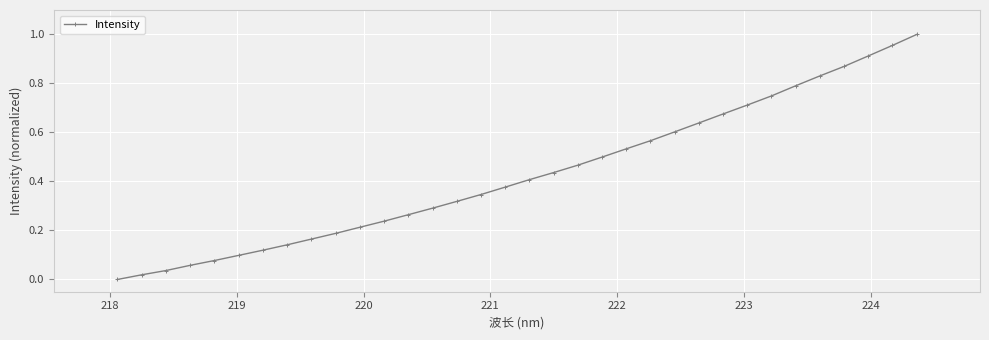

What is the difference between the maximum and minimum values?

1.0